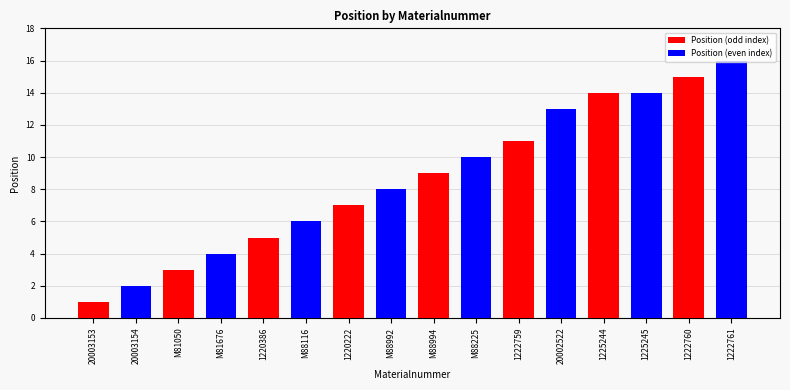

What is the average value of the Position (odd index) series?

8